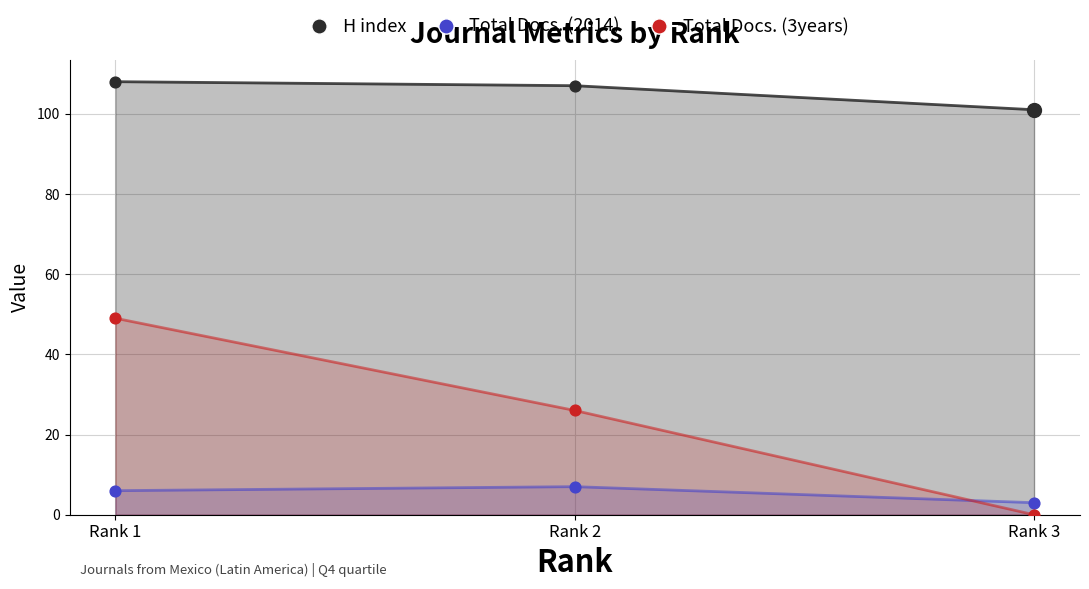

What is the total value across all series at Rank 3?

104